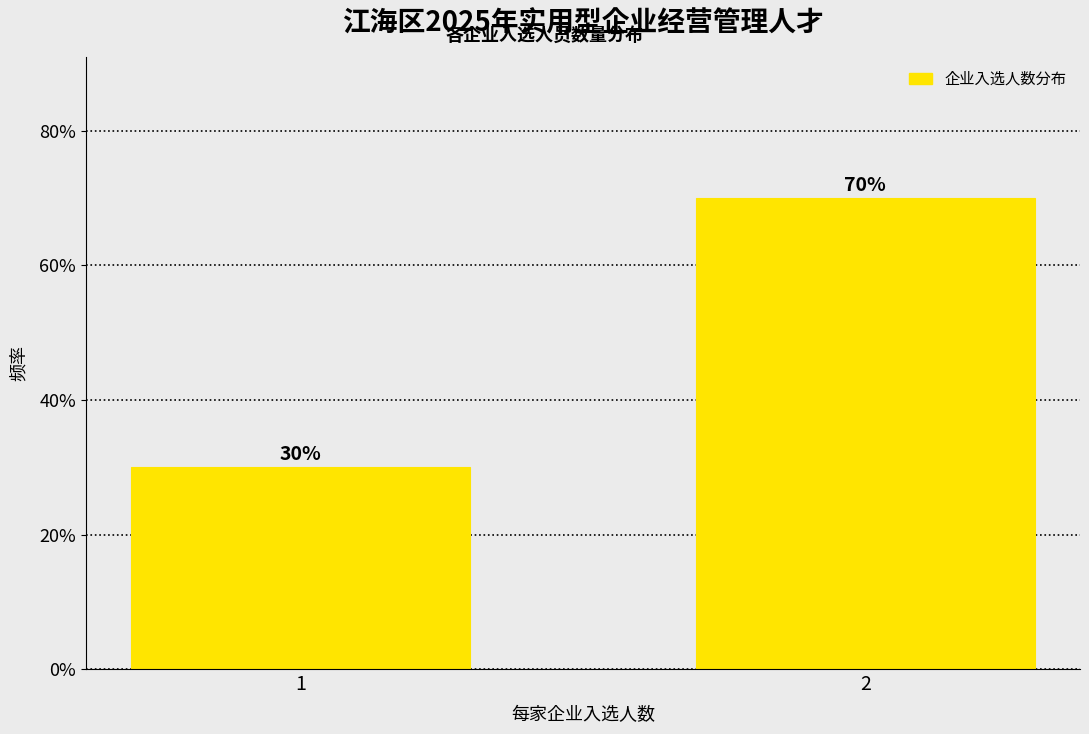

Reading right to left, list all the values displayed in this chart.

70	30